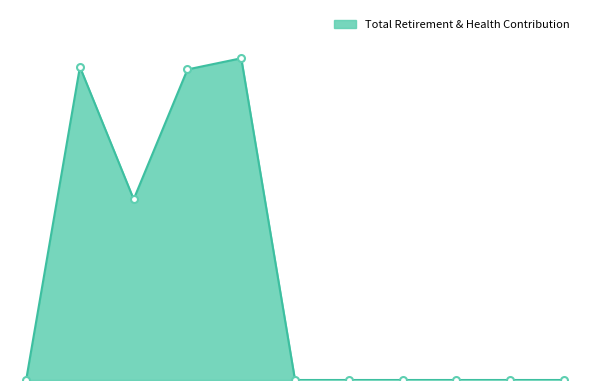

What is the maximum value shown in the chart?

26934